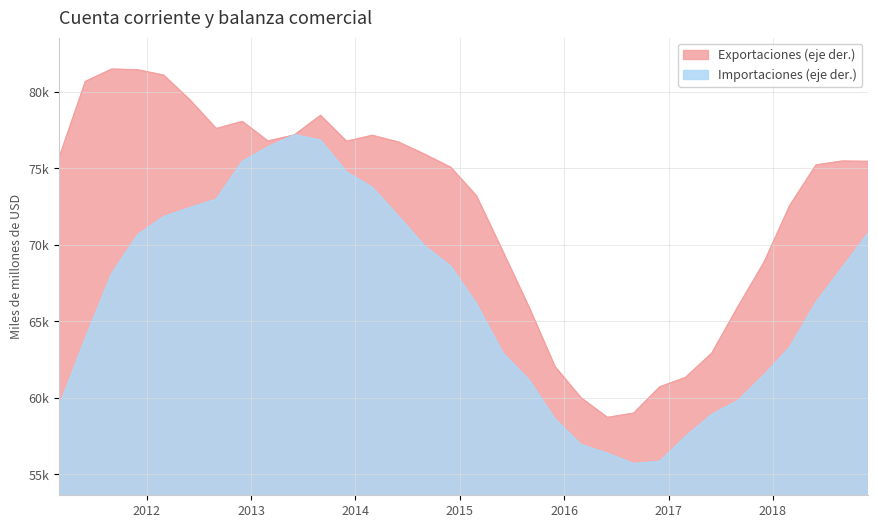

List the series in order of their overall mean, highest first.

Exportaciones (eje der.), Importaciones (eje der.)